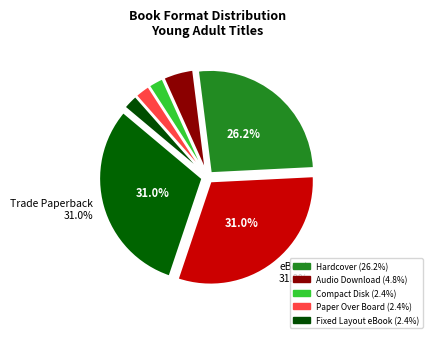

How many segments does this pie chart have?

7